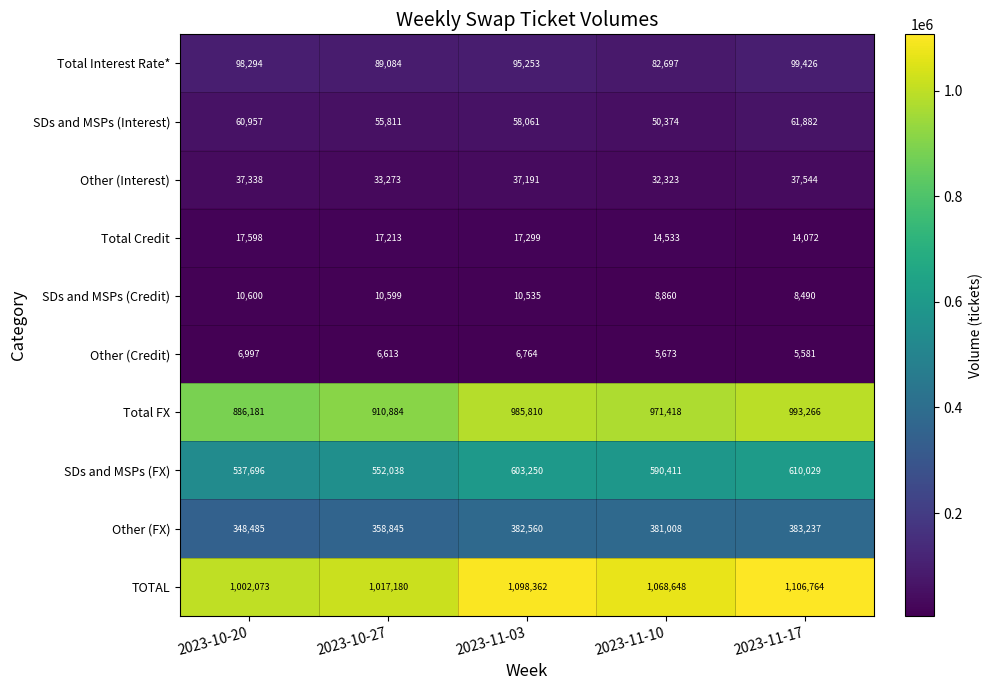

The Total Interest Rate* series shows 146685 at 2023-10-27. True or false?

False